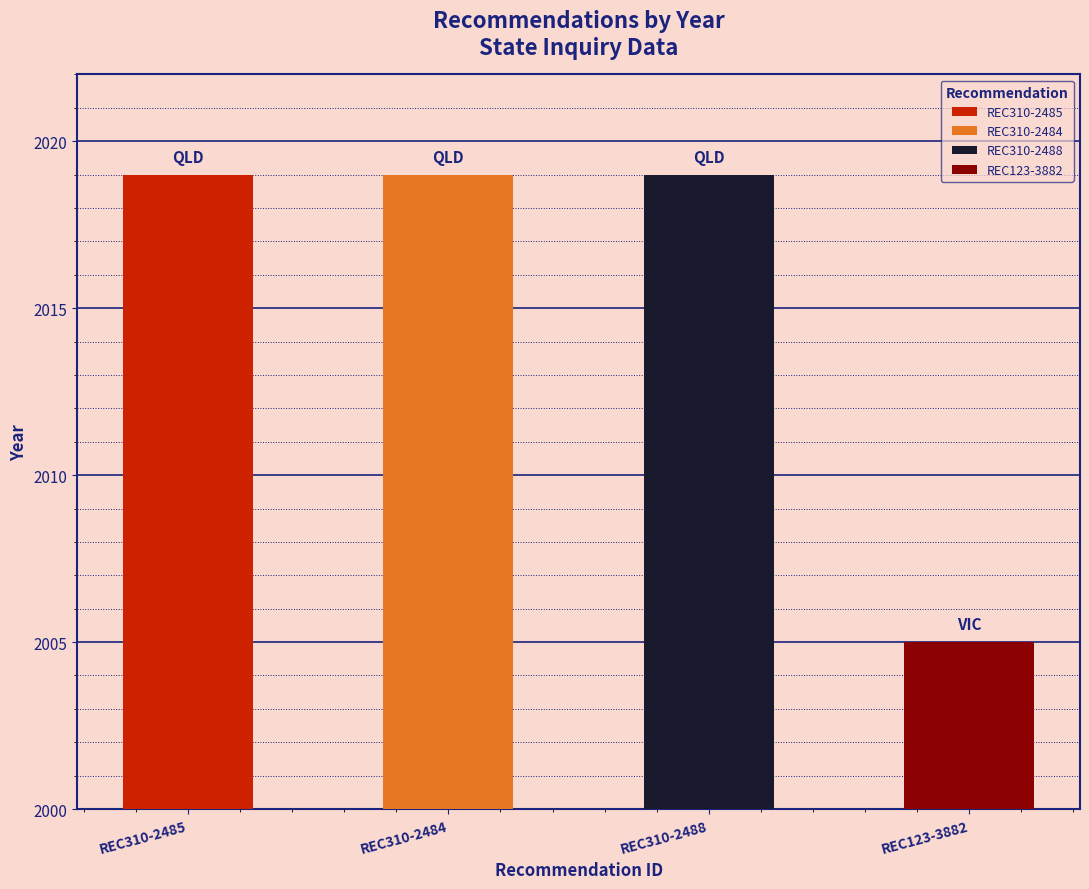

What value does the data have at REC310-2485, to the nearest 5?

2020